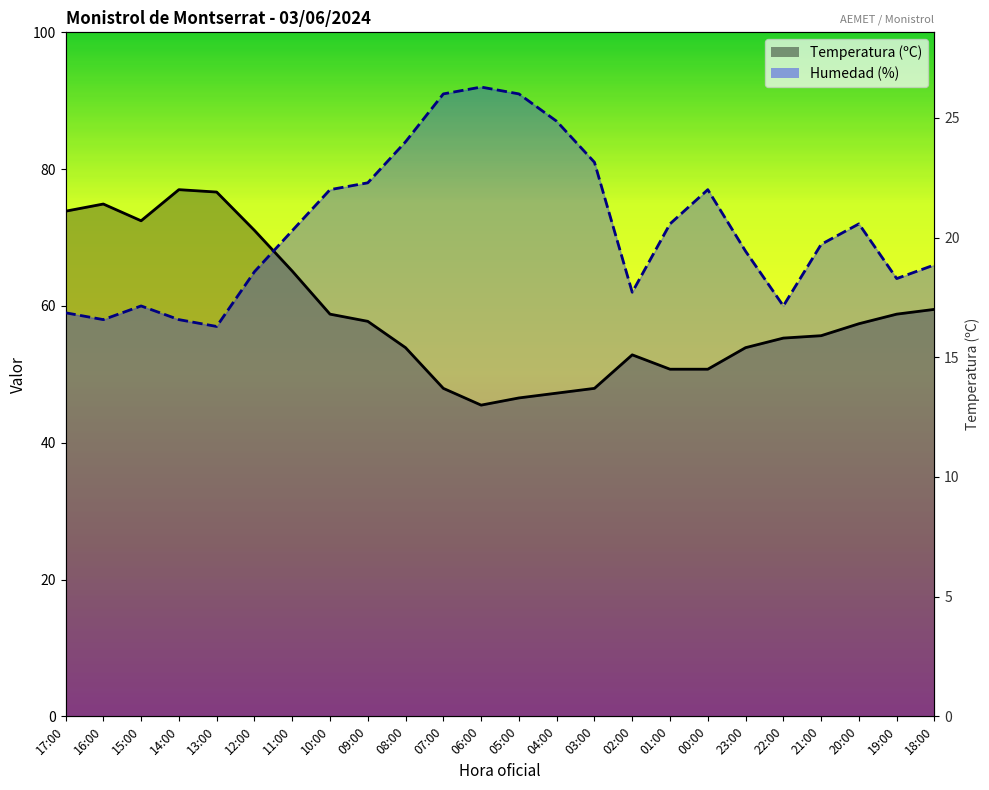

How many distinct data groups are displayed?

2